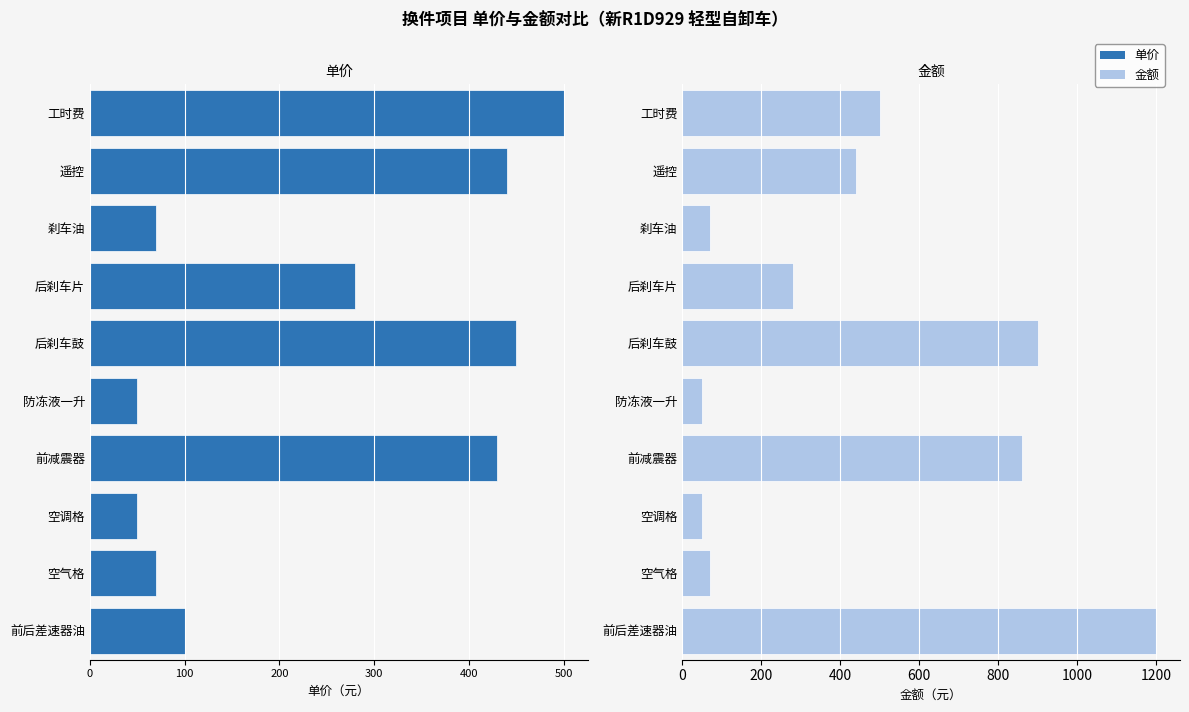

What are all the series names shown in the legend?

单价, 金额